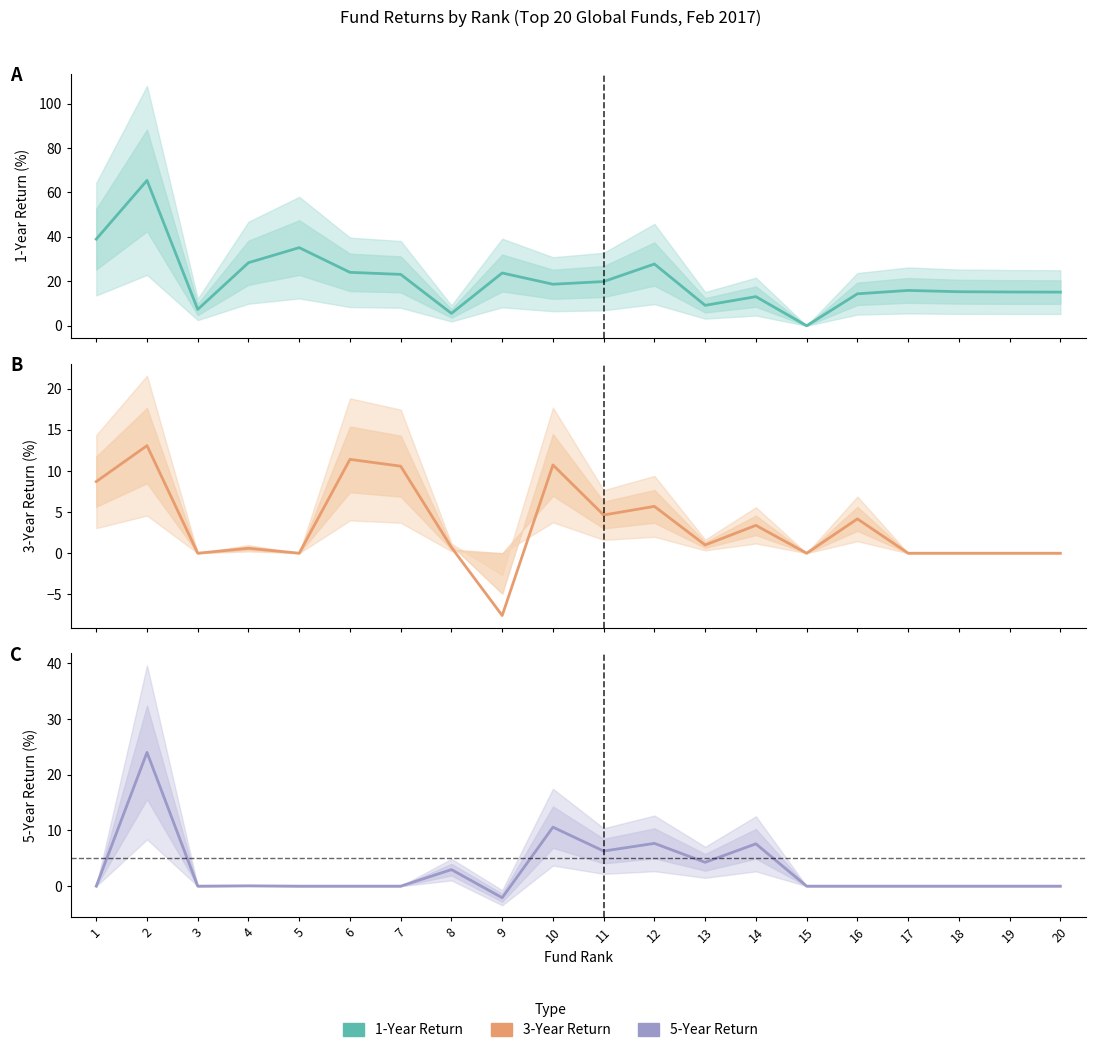

True or false: 3 Year Return has more than 1 interior local peaks.

True